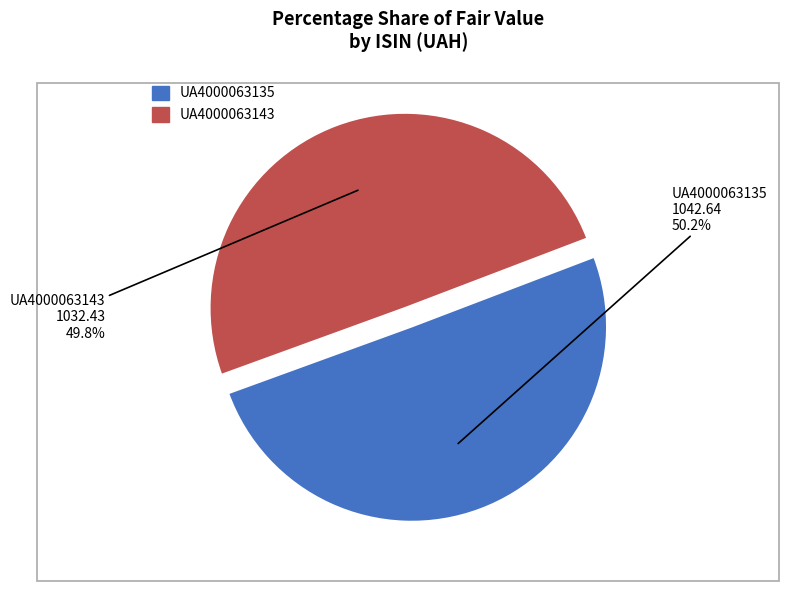

How many segments does this pie chart have?

2